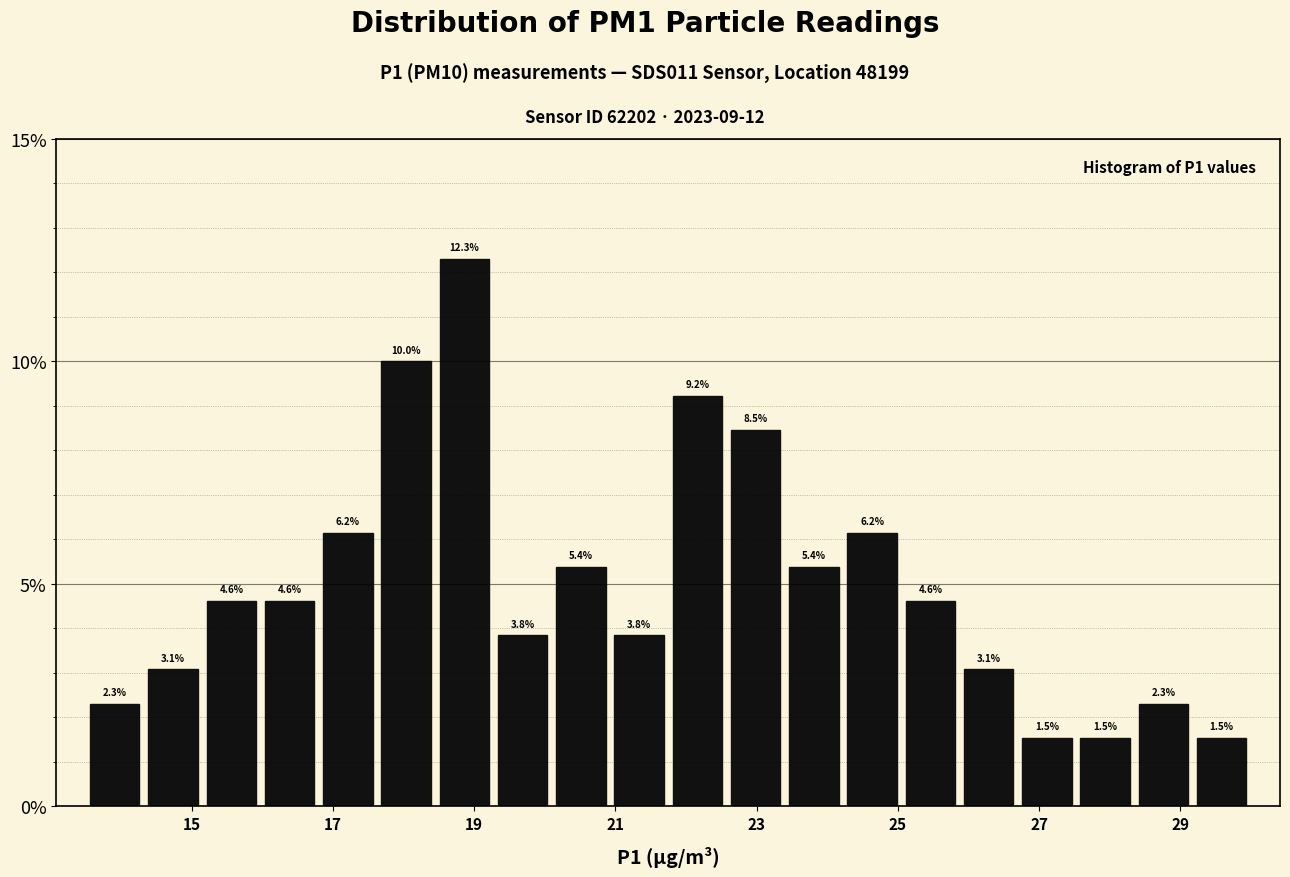

Which range on the x-axis has the tallest bar?

18.4 to 19.2